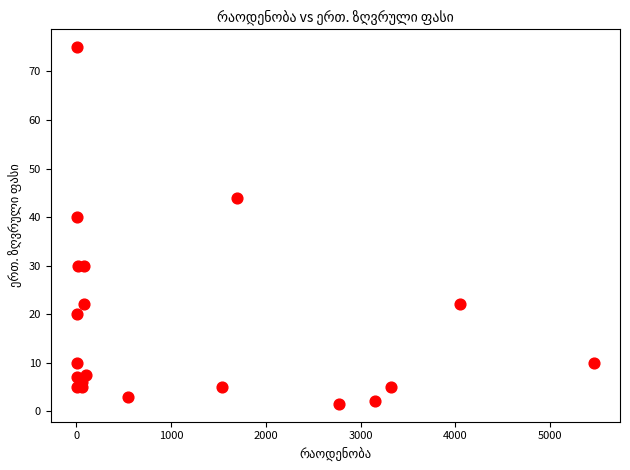

What Y value in the scatter plot is closest to 38?

40.0